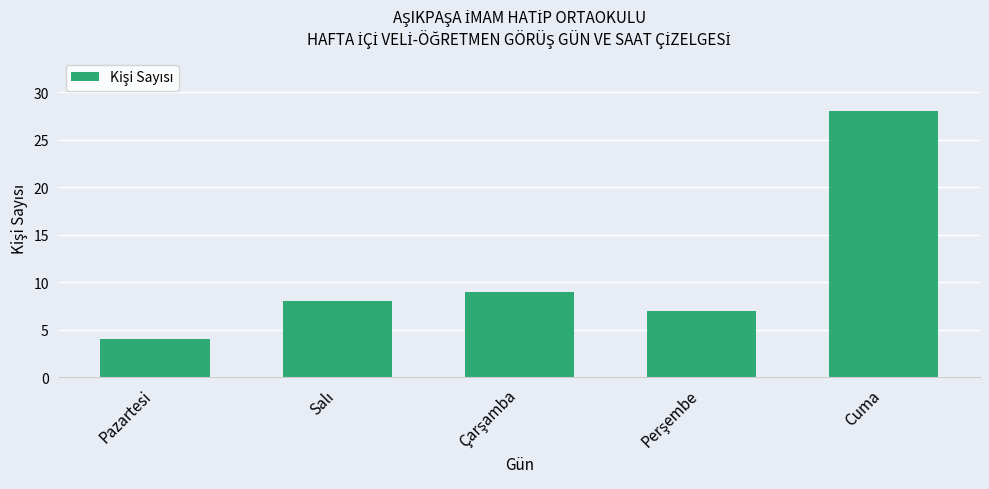

Reading left to right, list all the values displayed in this chart.

4	8	9	7	28